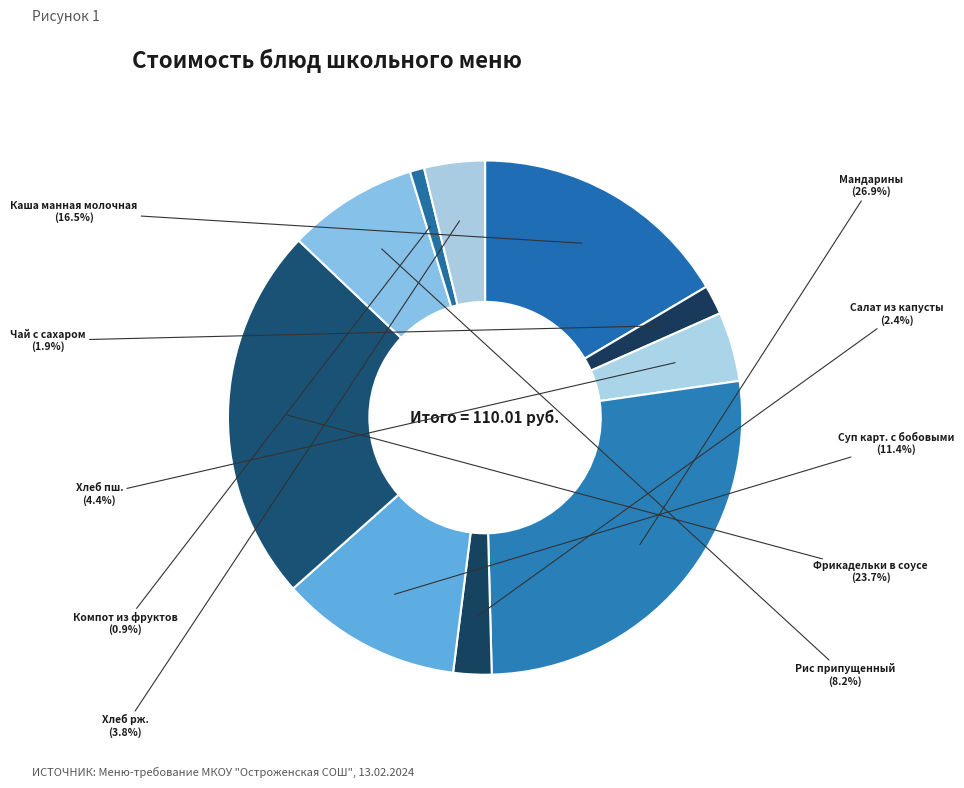

What portion of the pie excludes Каша манная молочная?

83.5%